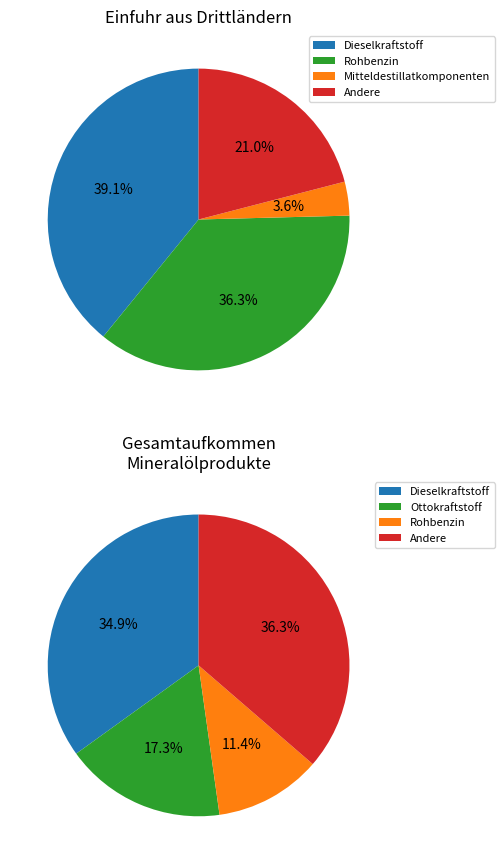

The Ottokraftstoff slice represents 0% of the pie. True or false?

True